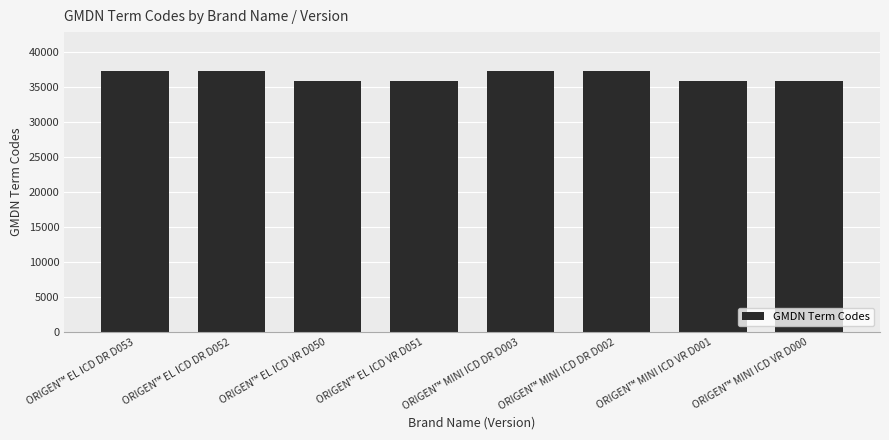

How many bars are there in total?

8